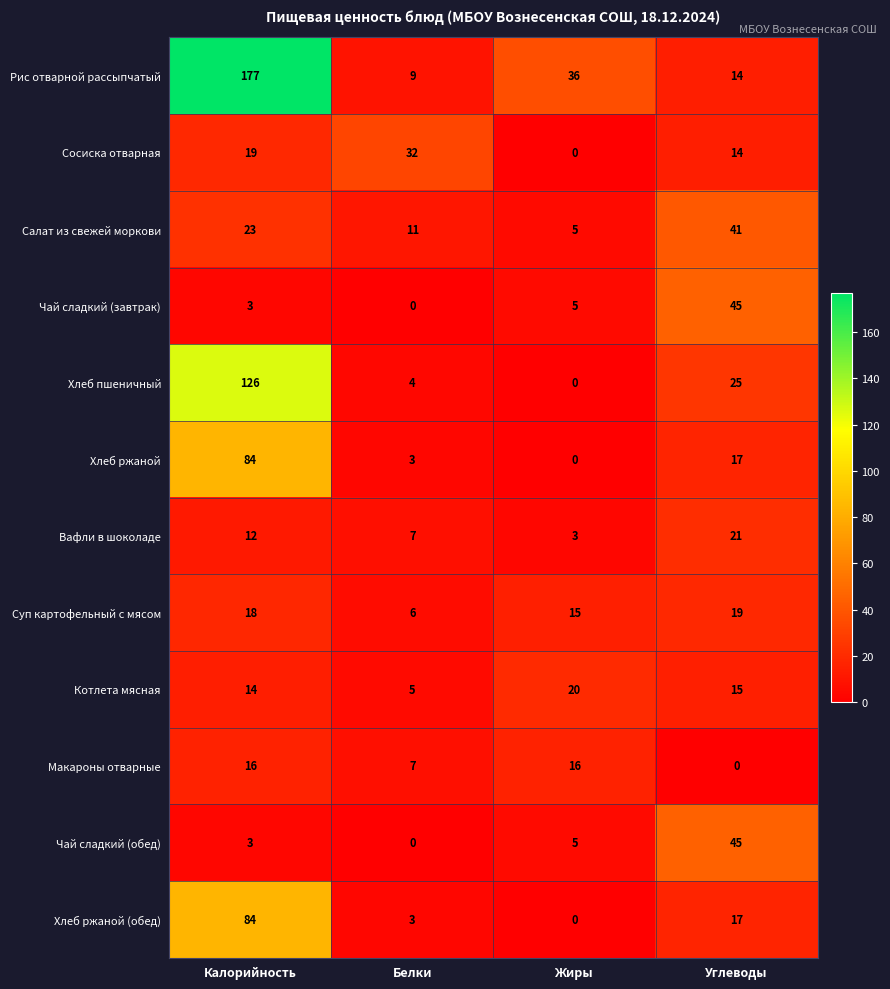

How many data points does each series have?

4